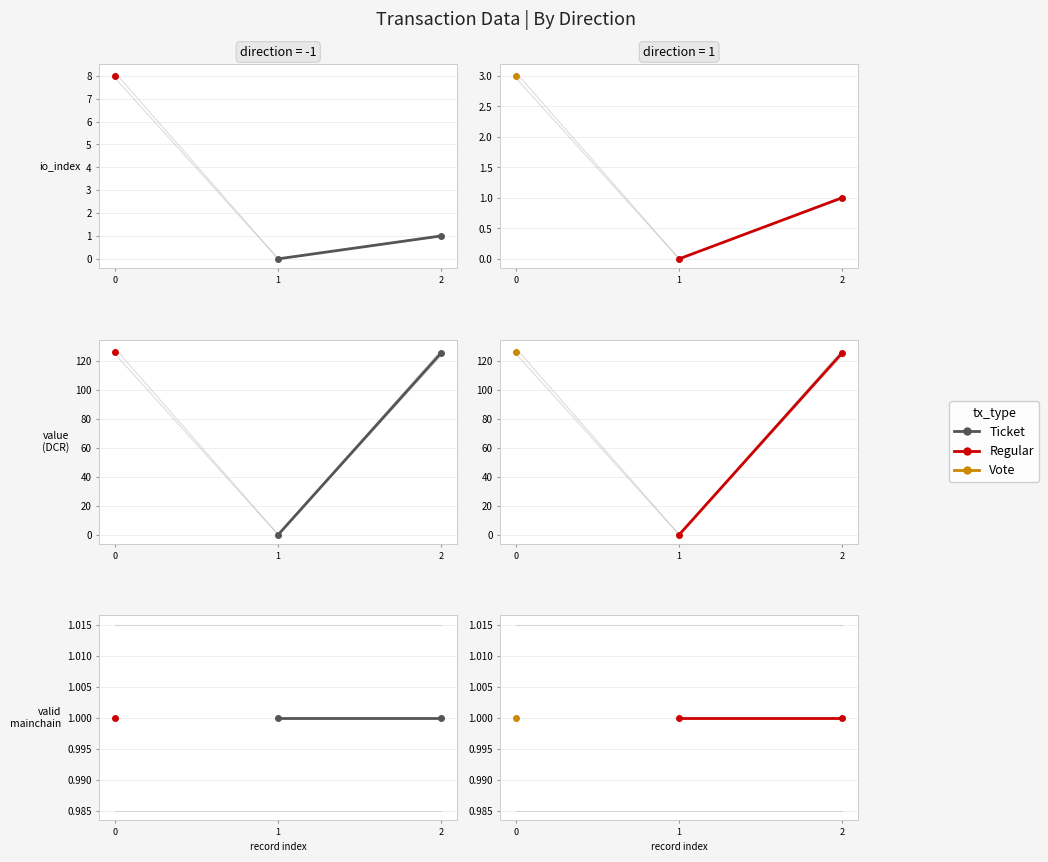

True or false: value and valid_mainchain intersect in this chart.

True